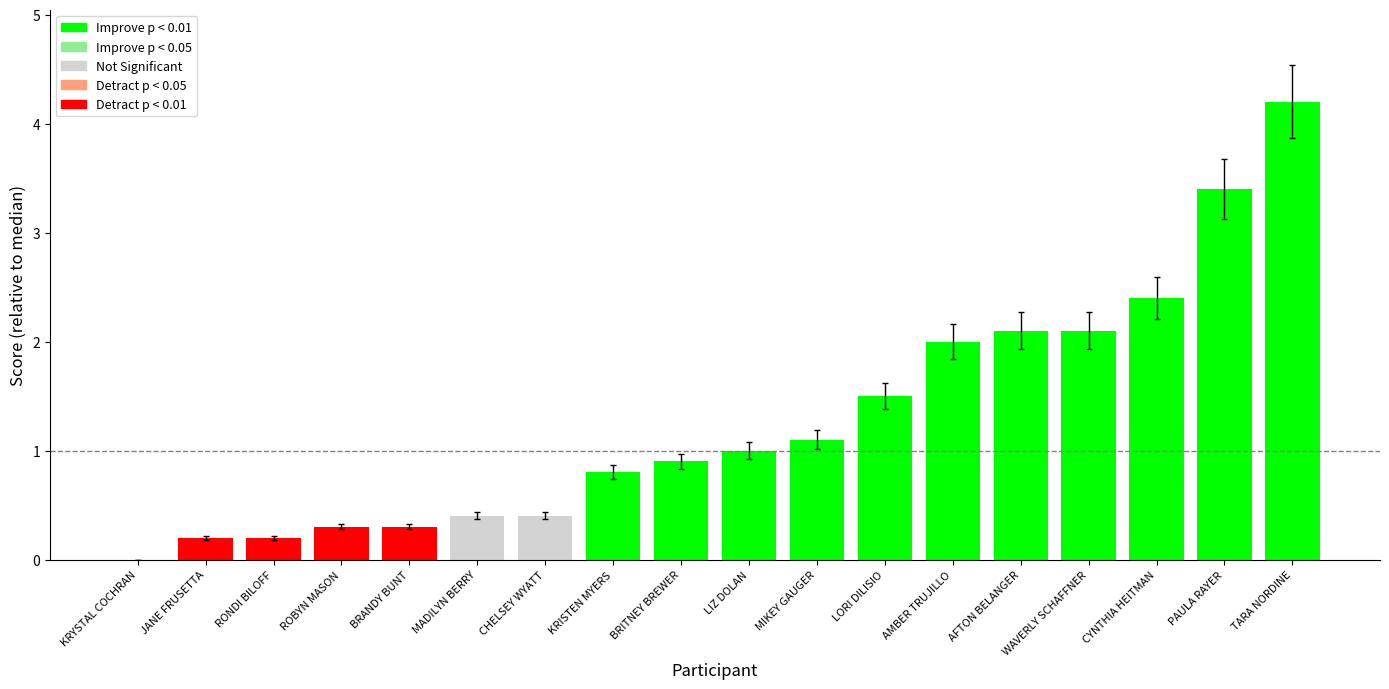

Count the number of data series in this chart.

1